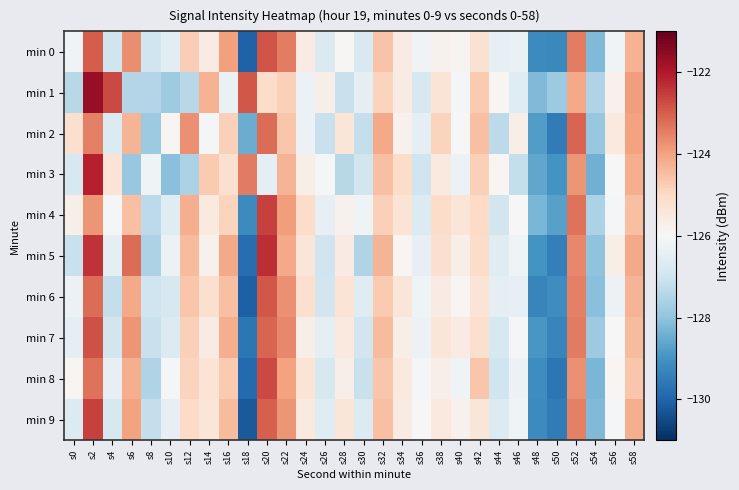

What is the total value across all series at s4?

-1261.6